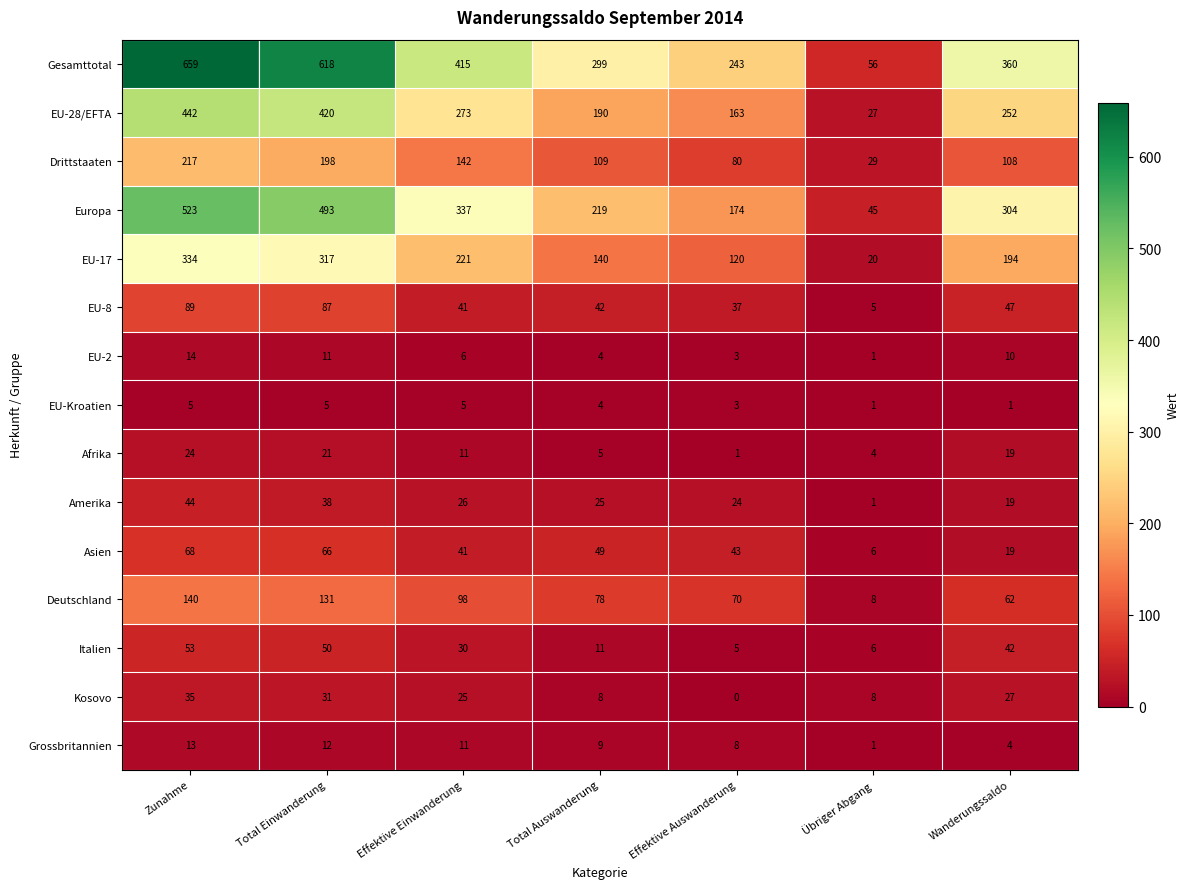

Rank the series by their maximum value, from highest to lowest.

Gesamttotal, Europa, EU-28/EFTA, EU-17, Drittstaaten, Deutschland, EU-8, Asien, Italien, Amerika, Kosovo, Afrika, EU-2, Grossbritannien, EU-Kroatien